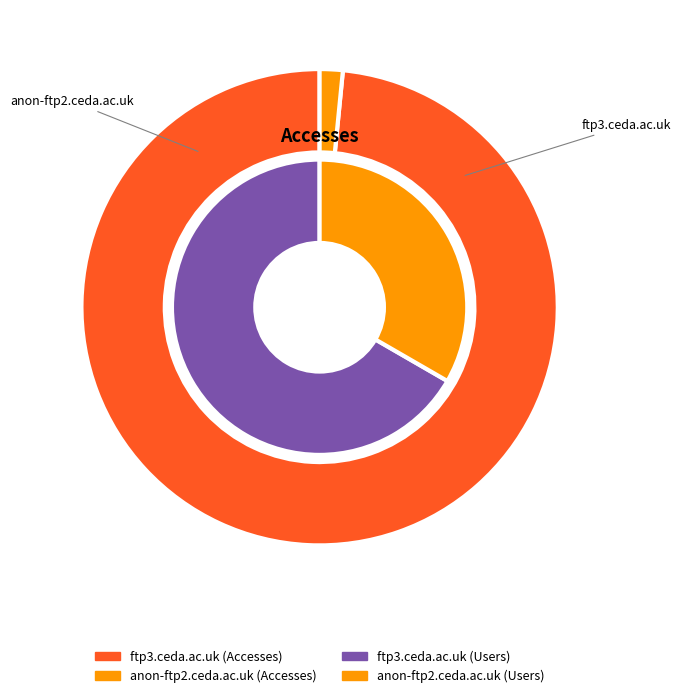

What is the spread (max minus min) of values at users?

61